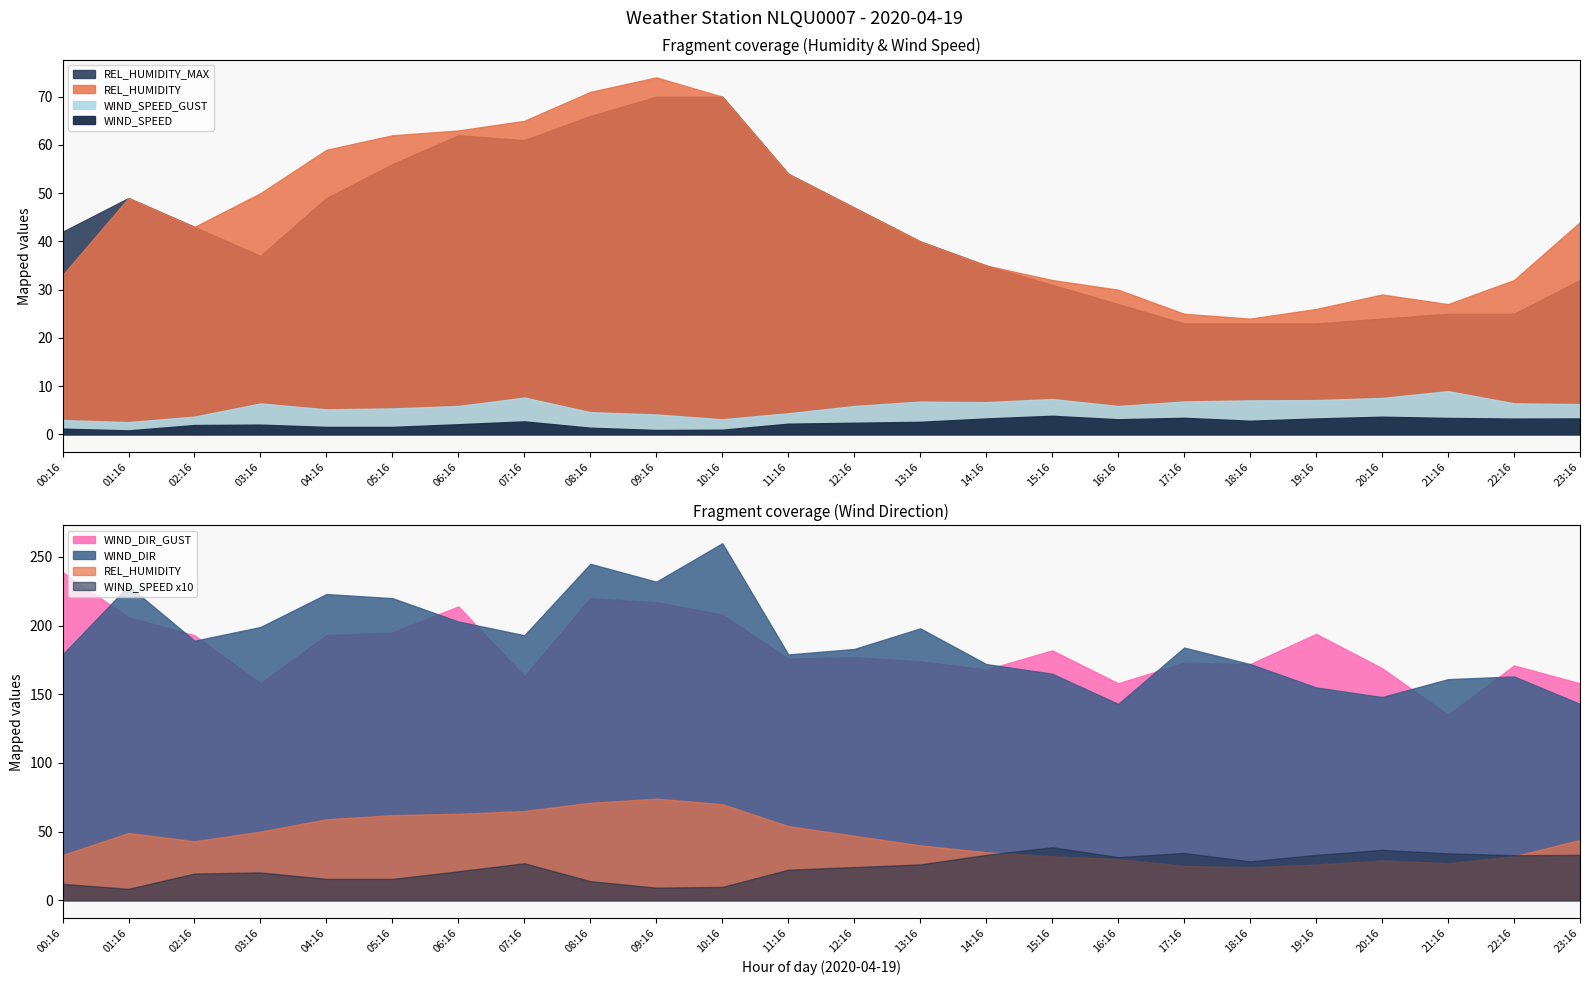

Is the value of WIND_SPEED_GUST at 15:16 greater than the value of REL_HUMIDITY at 06:16?

No